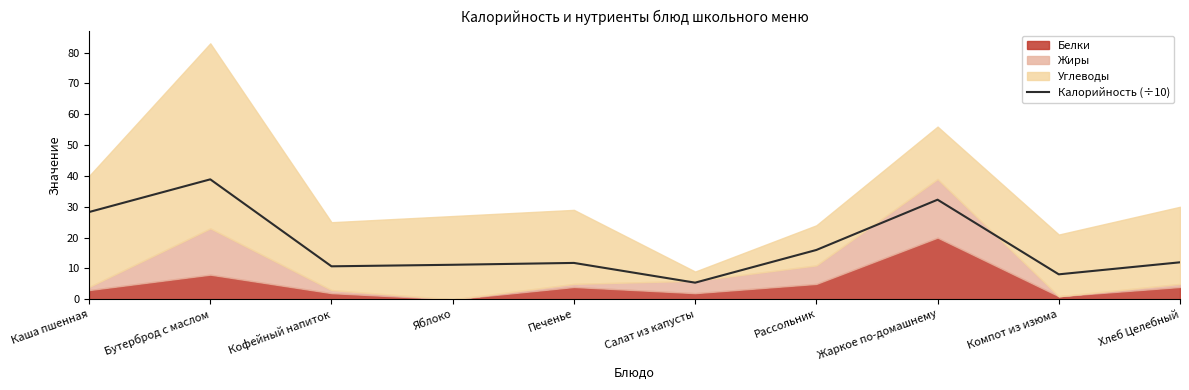

How many data points are less than 12?

5